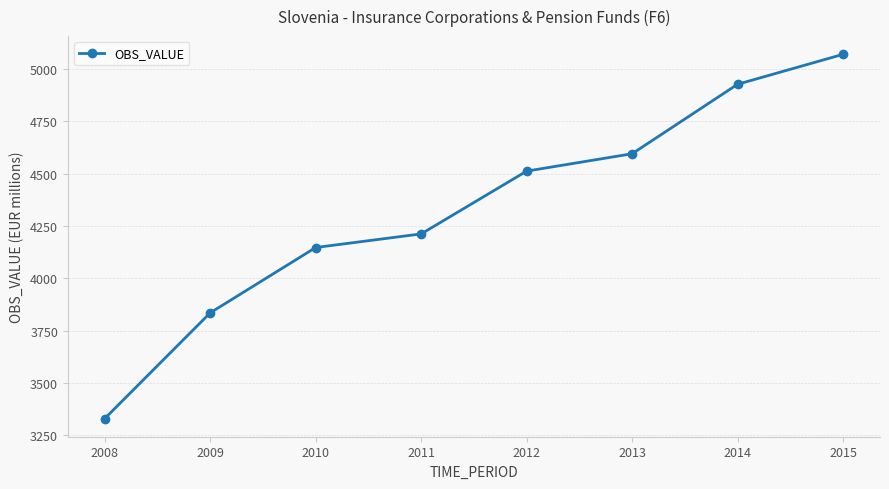

Reading left to right, what are all the values shown in this chart?

3330	3835	4147	4212	4512	4595	4927	5070